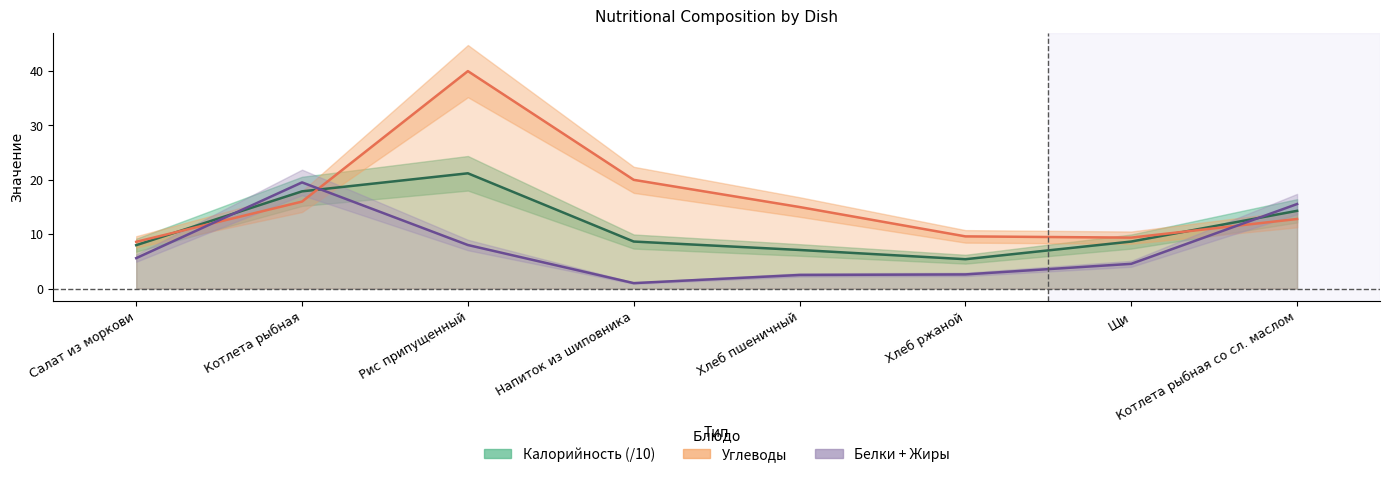

What is the minimum value shown in the chart?

5.4